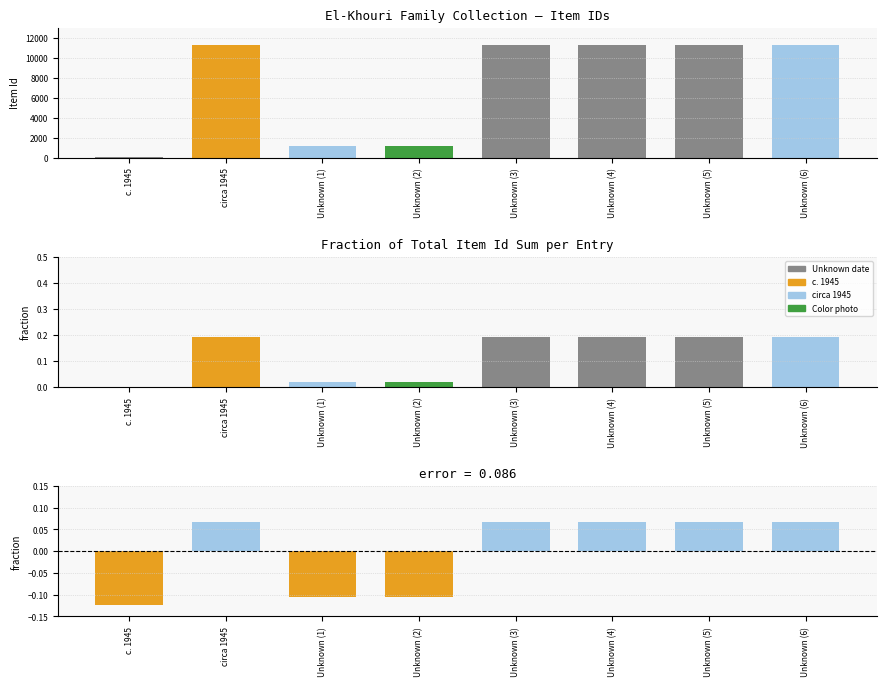

What is the difference between the Item Id values at Unknown (1) and Unknown (4)?

10103.0